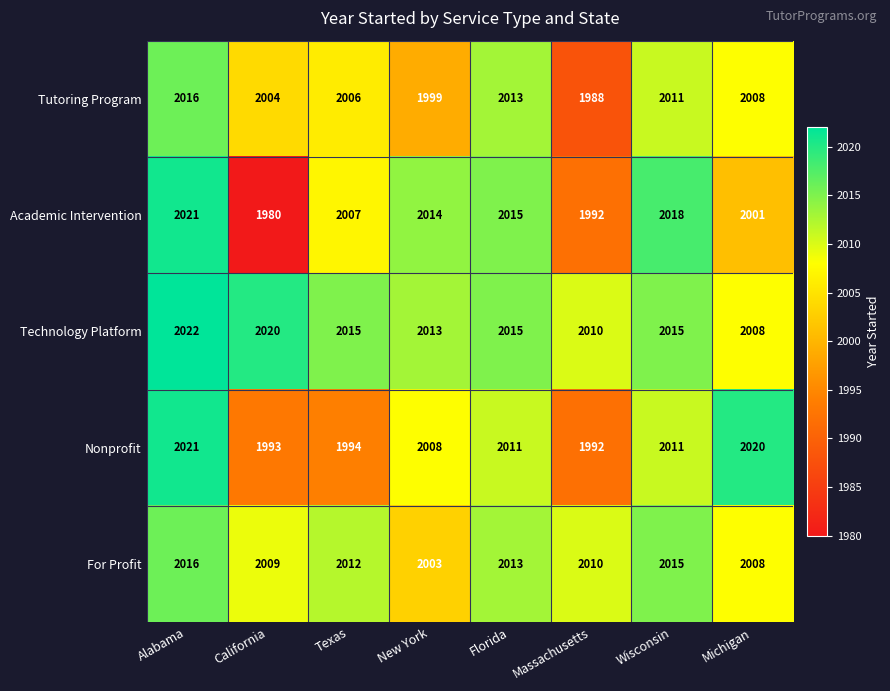

Where does the Academic Intervention series first go above 2014?

Alabama